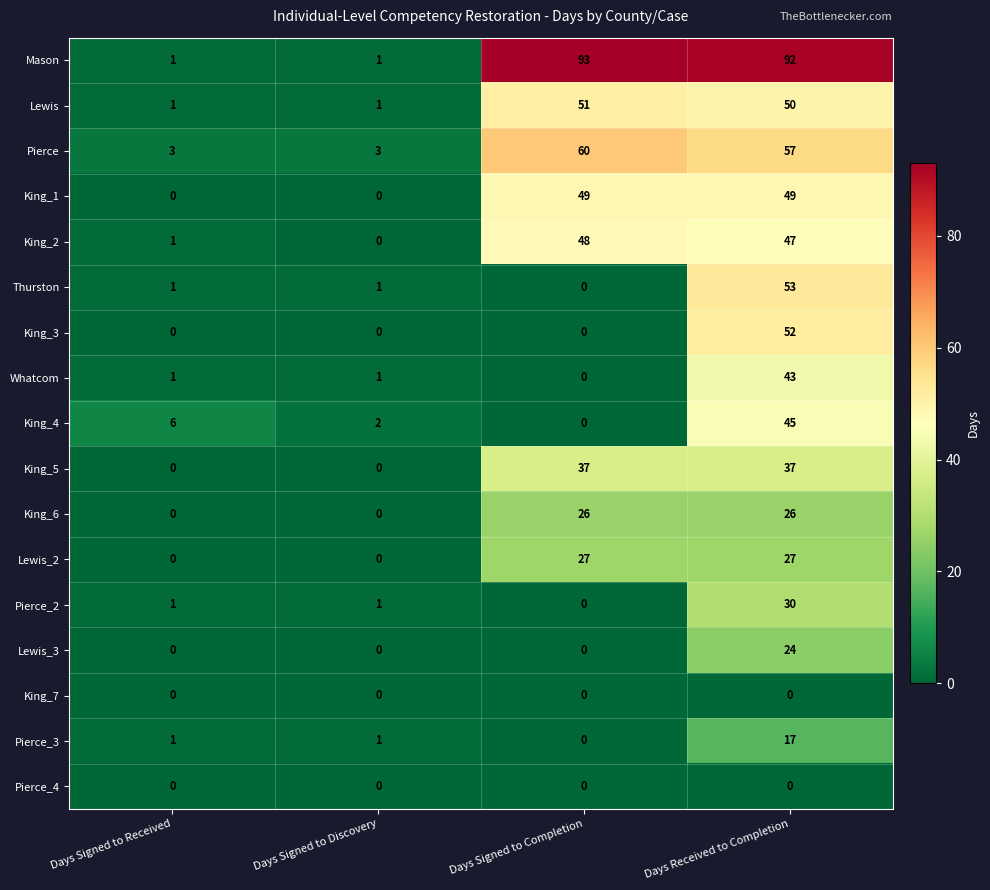

At which category is the sum across all series the highest?

Days Received to Completion